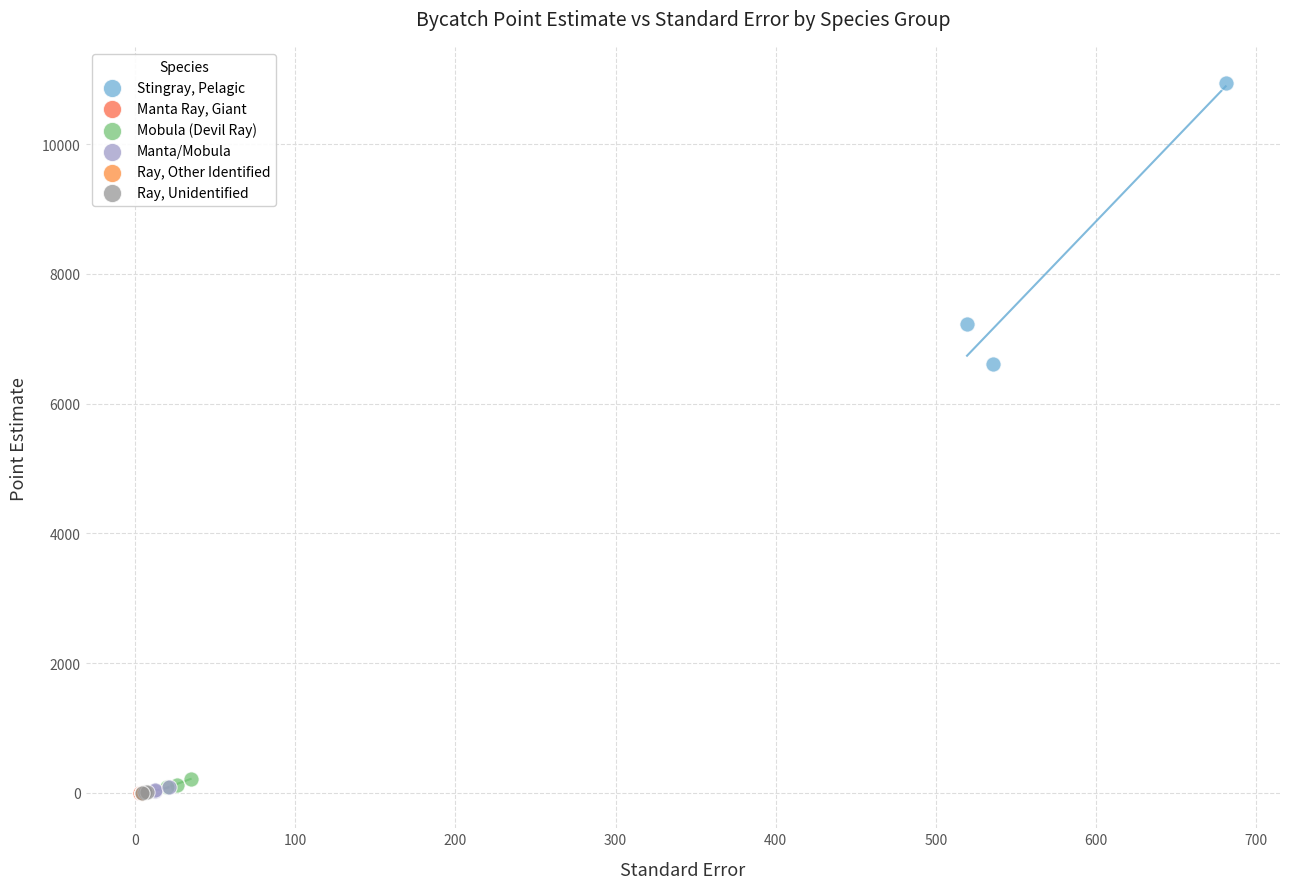

Which series reaches the maximum Y coordinate?

Stingray, Pelagic